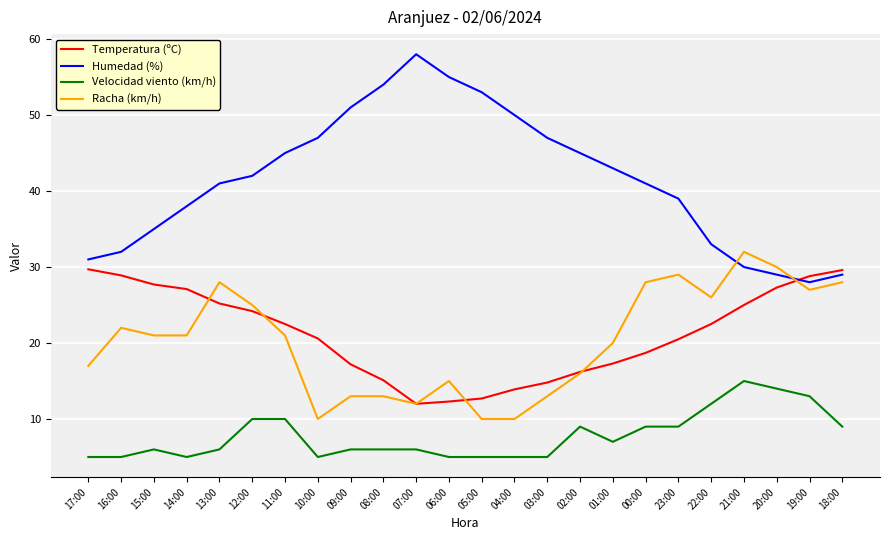

The Racha (km/h) series shows 26.0 at 22:00. True or false?

True